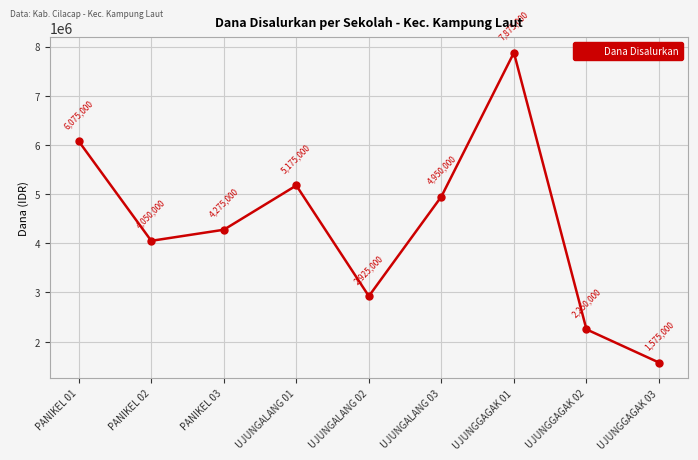

What is the sum of all values?

39150000